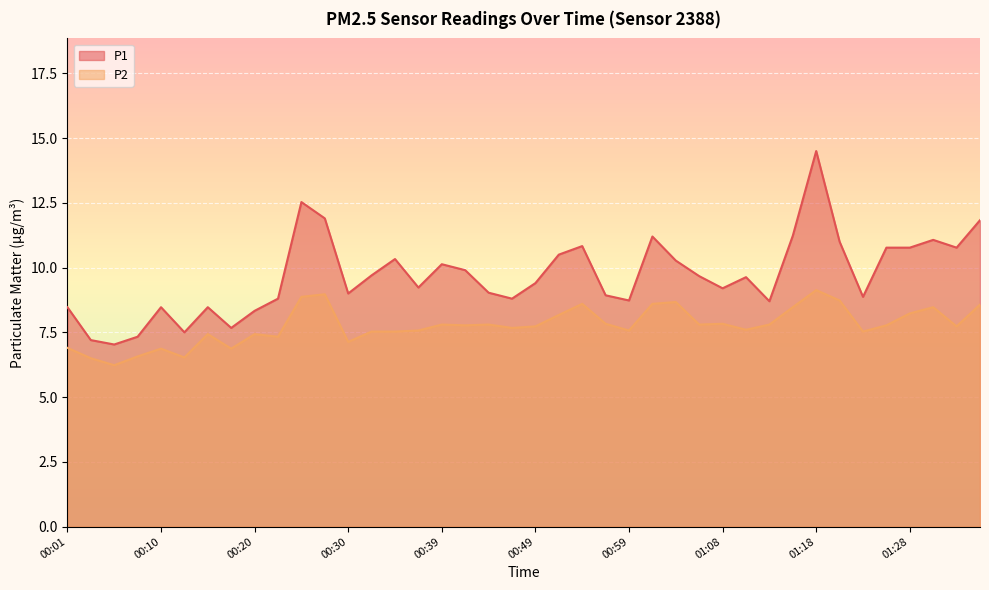

How many data points in P2 are less than 7?

7